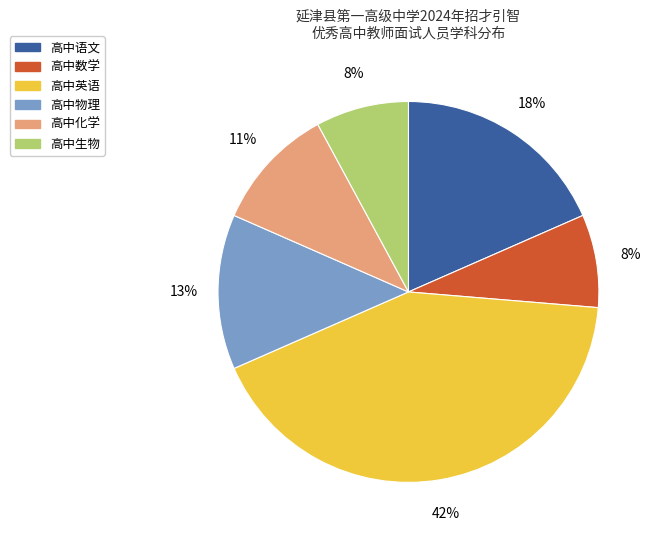

Is 高中物理 the majority of the pie?

No